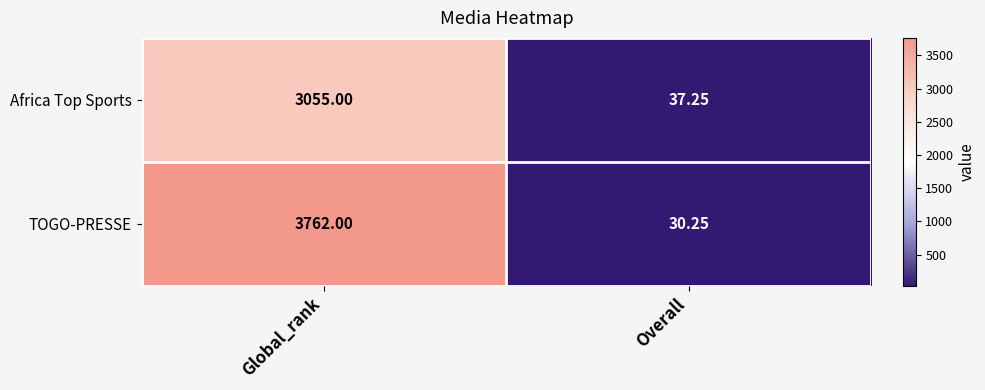

Where is Africa Top Sports nearest to the value 1546?

Overall